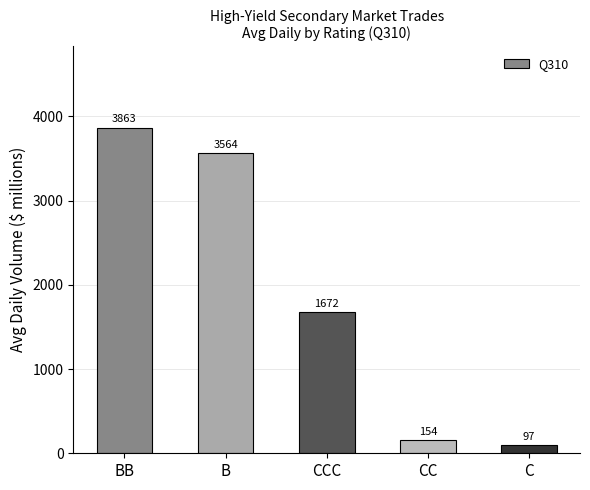

How many data points are above 1671?

3